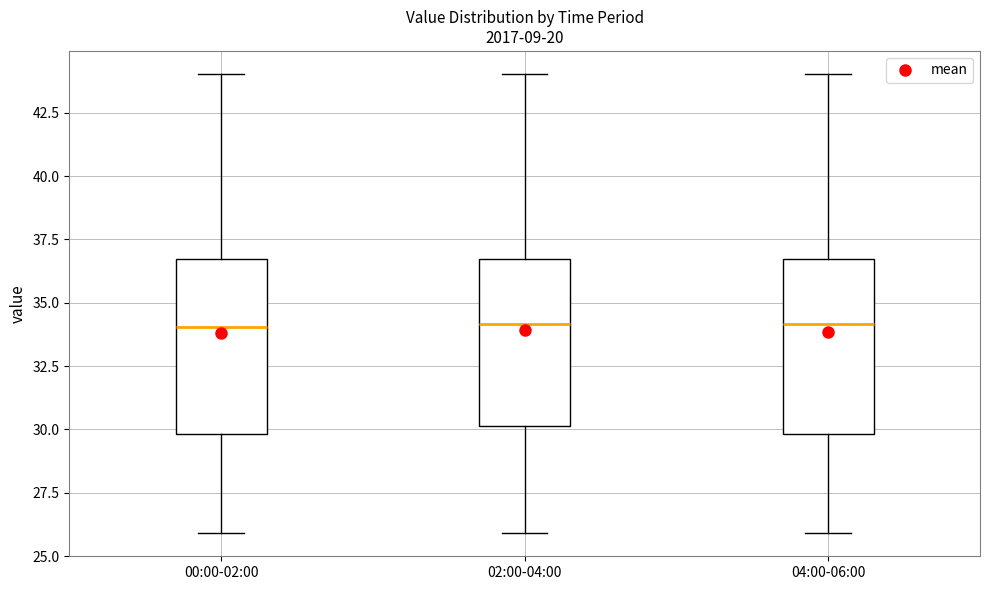

Where does the lower whisker of the box for 04:00-06:00 end on the y-axis? The values are not printed on the chart, so give them approximately, as read against the axis.

26.0